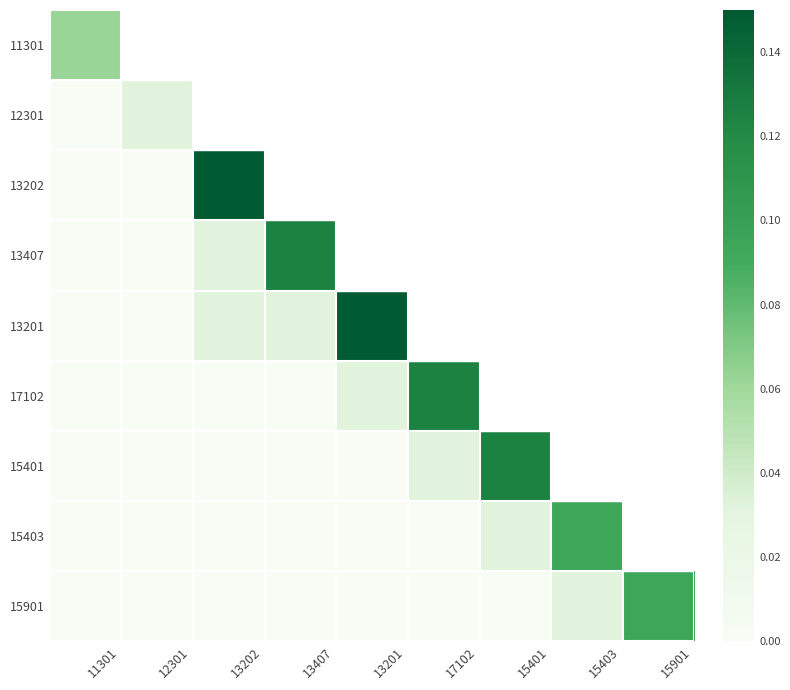

At which label does 13201 reach its peak?

13201